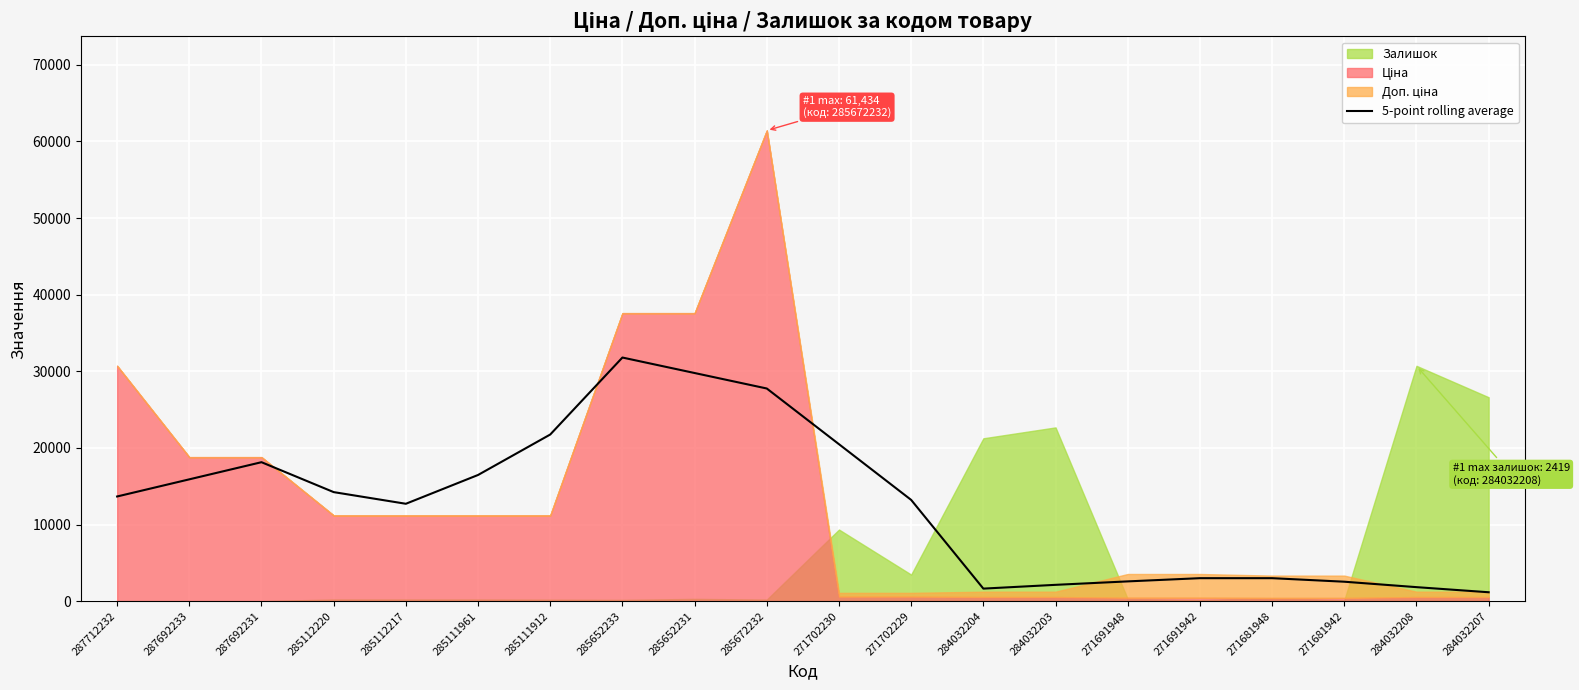

What position from the left is 284032207?

20